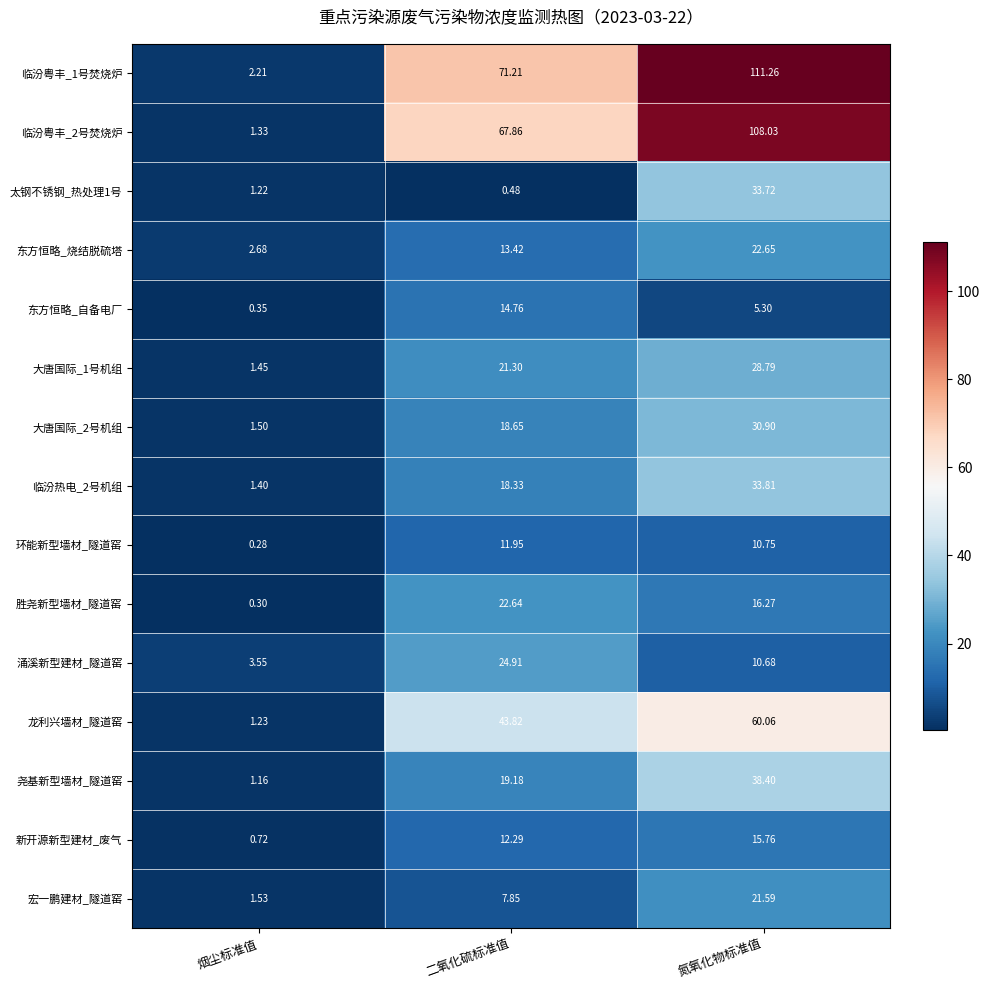

Rank the series by their maximum value, from lowest to highest.

环能新型墙材_隧道窑, 东方恒略_自备电厂, 新开源新型建材_废气, 宏一鹏建材_隧道窑, 胜尧新型墙材_隧道窑, 东方恒略_烧结脱硫塔, 涌溪新型建材_隧道窑, 大唐国际_1号机组, 大唐国际_2号机组, 太钢不锈钢_热处理1号, 临汾热电_2号机组, 尧基新型墙材_隧道窑, 龙利兴墙材_隧道窑, 临汾粤丰_2号焚烧炉, 临汾粤丰_1号焚烧炉